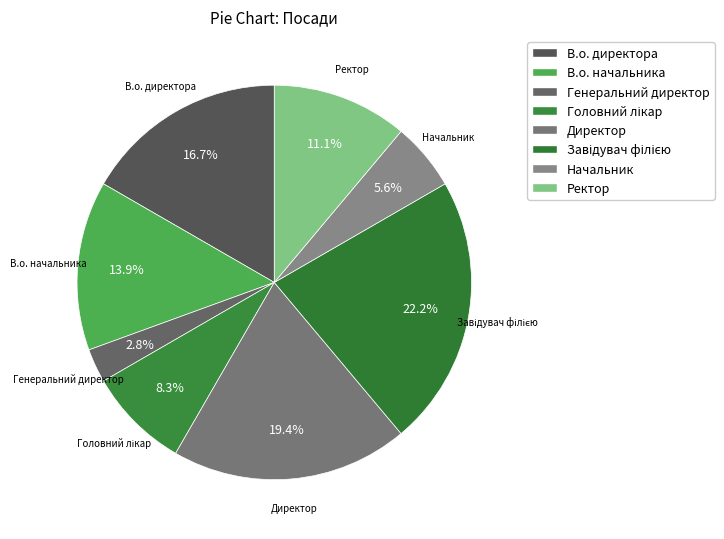

Does Директор represent more than half of the total?

No